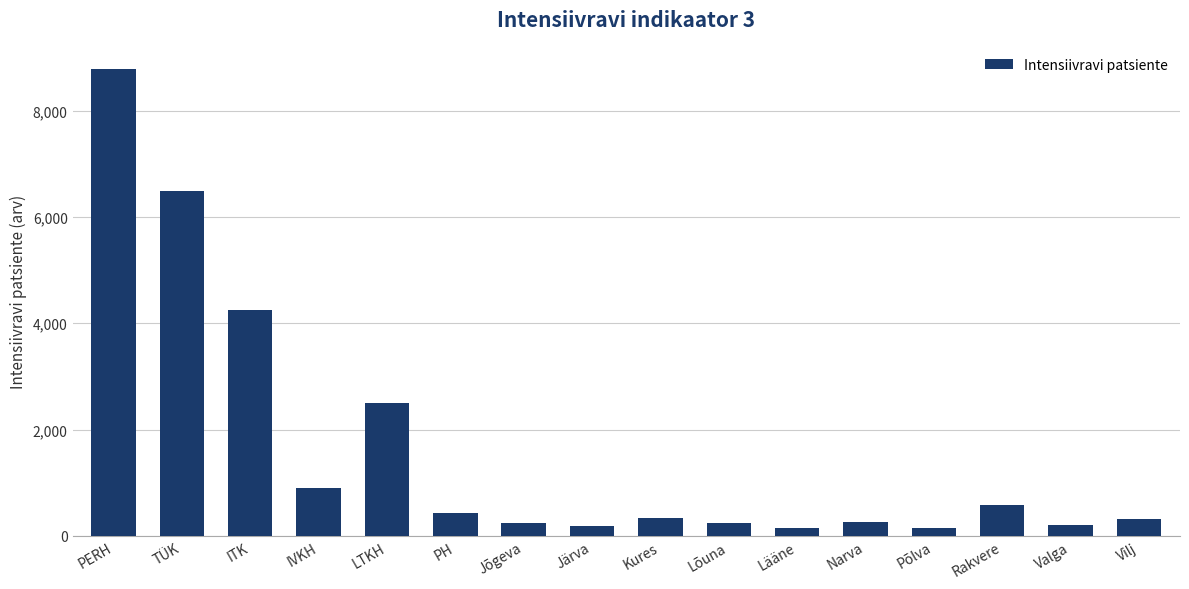

Where is the data nearest to the value 4465?

ITK